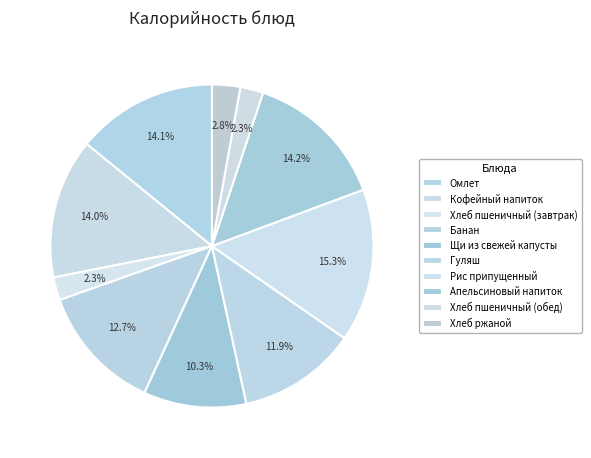

How many slices are in this pie chart?

10